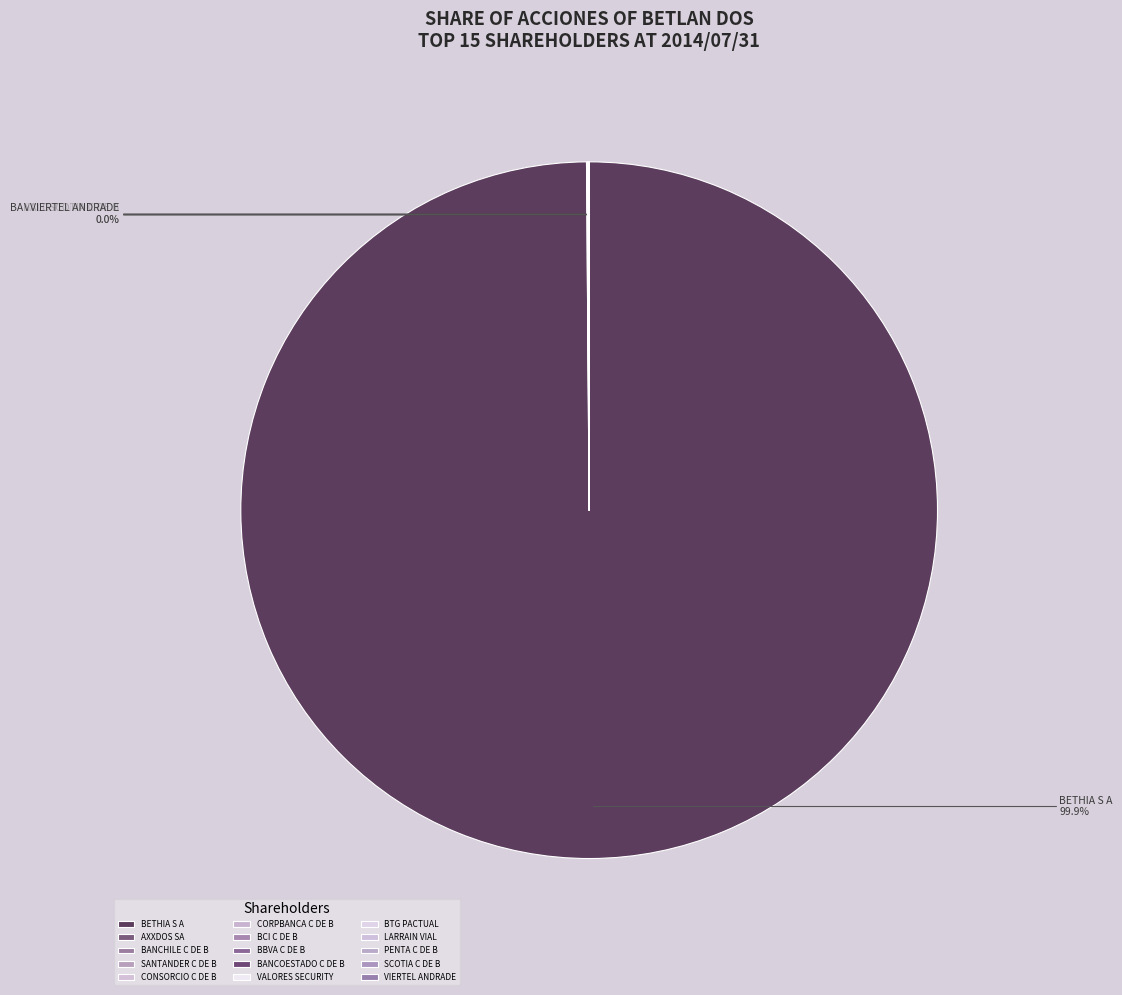

Which category accounts for the majority?

BETHIA S A